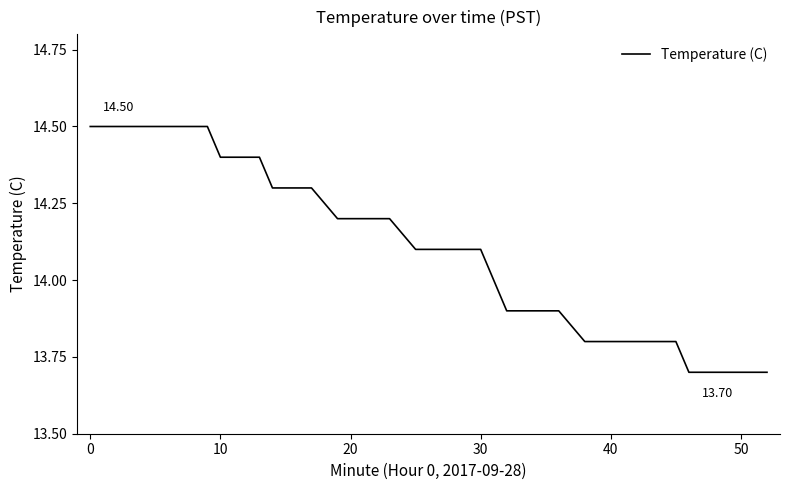

What is the difference between the maximum and minimum values?

0.8